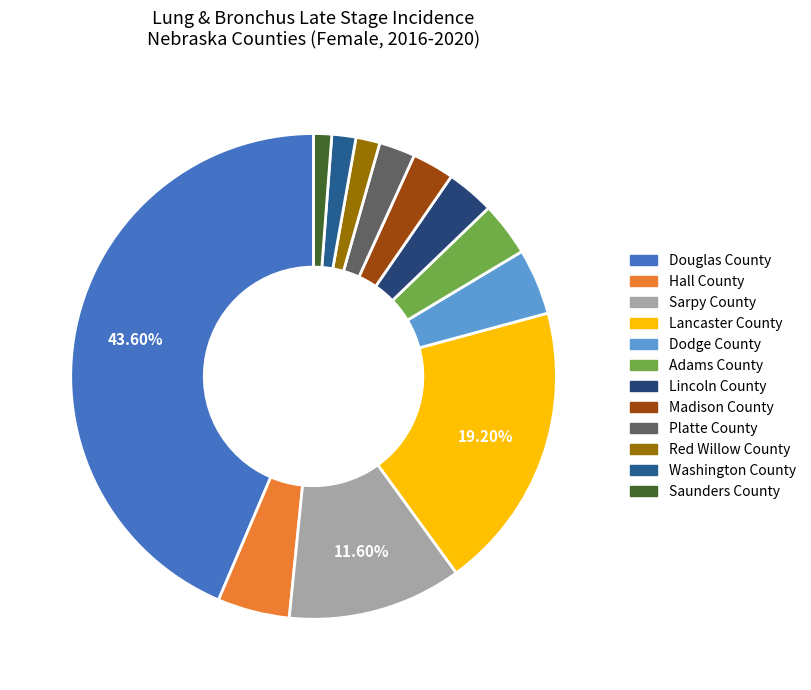

What is the ratio of the value at Adams County to the value at Platte County?

1.5